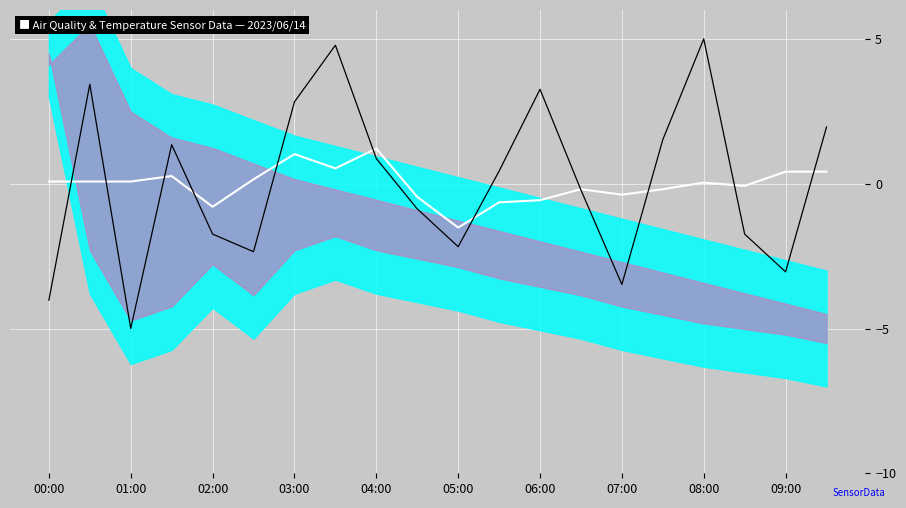

Where do SDS_P2 trend and SDS_P1 first cross each other?

00:00 and 01:00